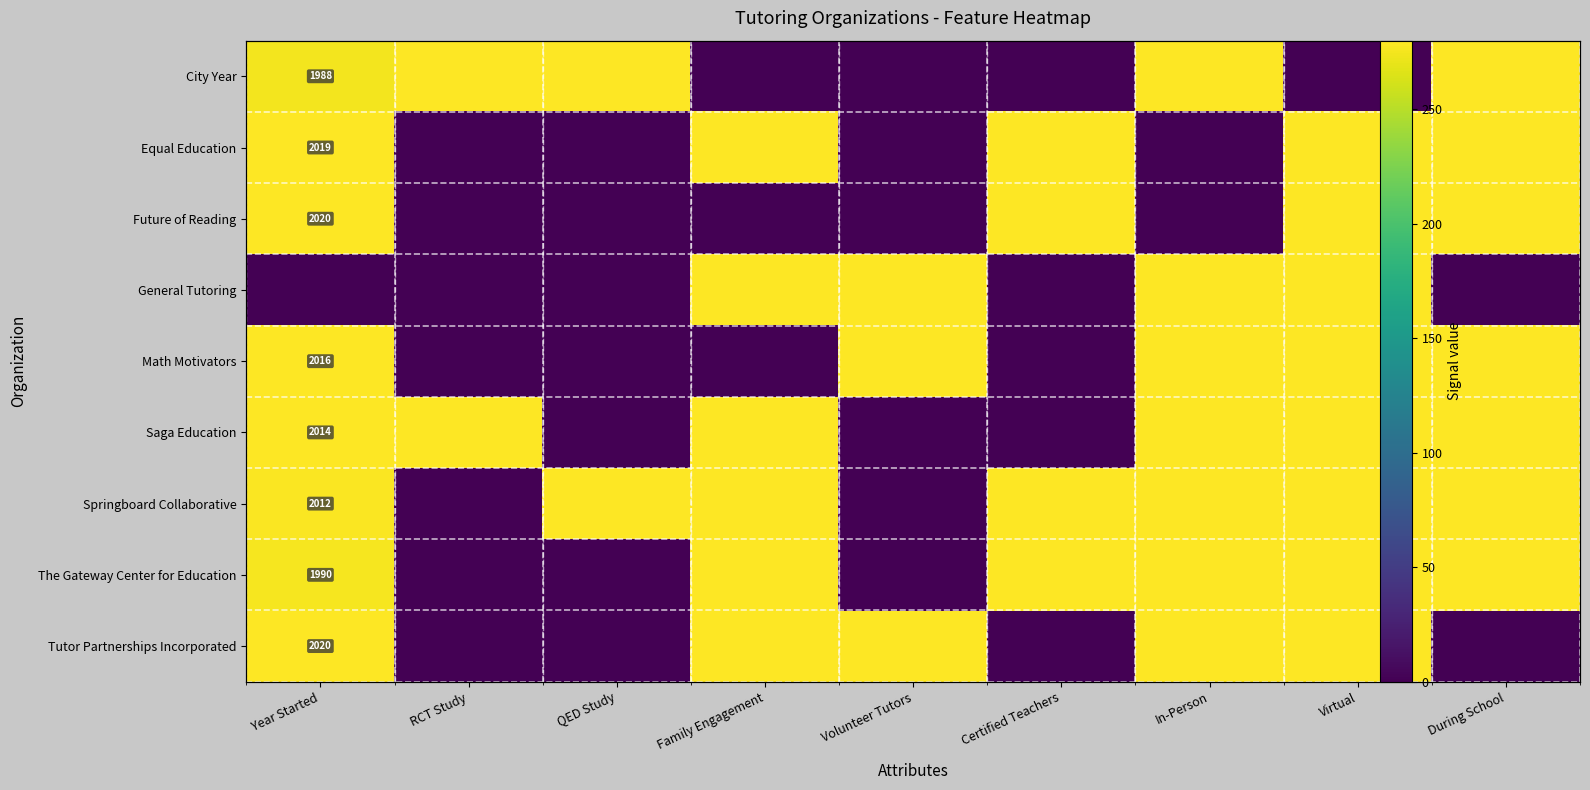

Rank the series at Year Started from lowest to highest value.

General Tutoring, City Year, The Gateway Center for Education, Springboard Collaborative, Saga Education, Math Motivators, Equal Education, Future of Reading, Tutor Partnerships Incorporated